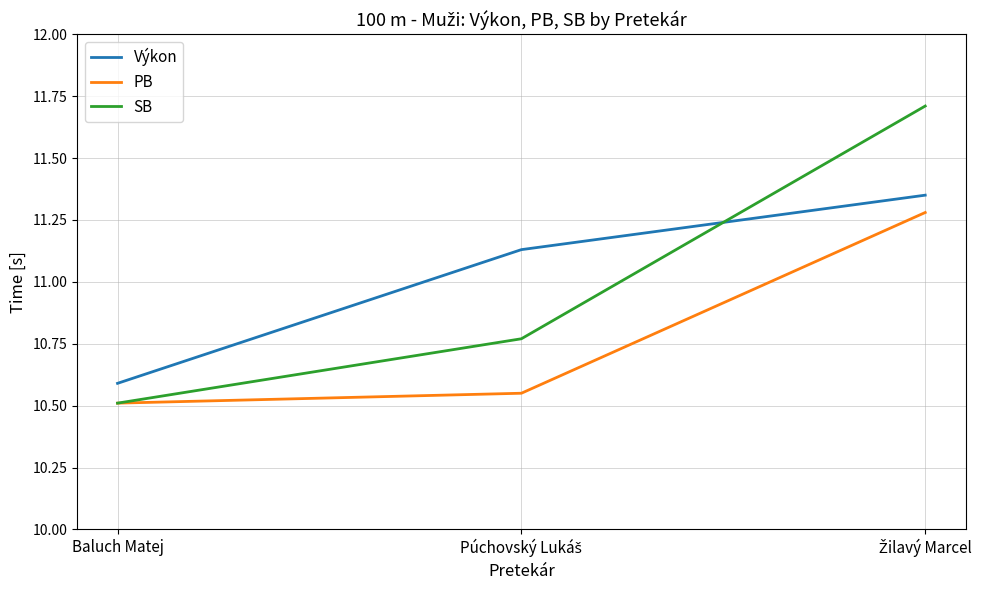

The PB series shows 16.4 at Baluch Matej. True or false?

False